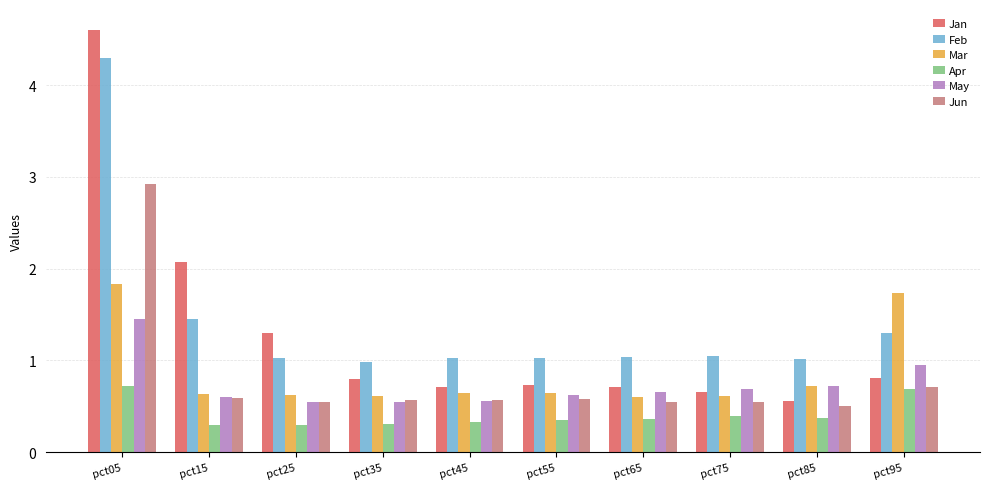

What are all the series names shown in the legend?

Jan, Feb, Mar, Apr, May, Jun